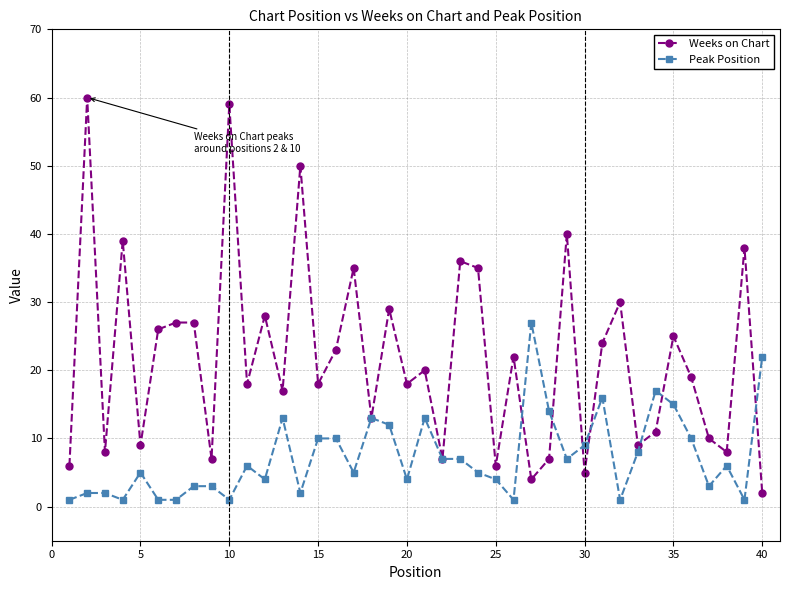

What are all the series names shown in the legend?

Weeks on Chart, Peak Position